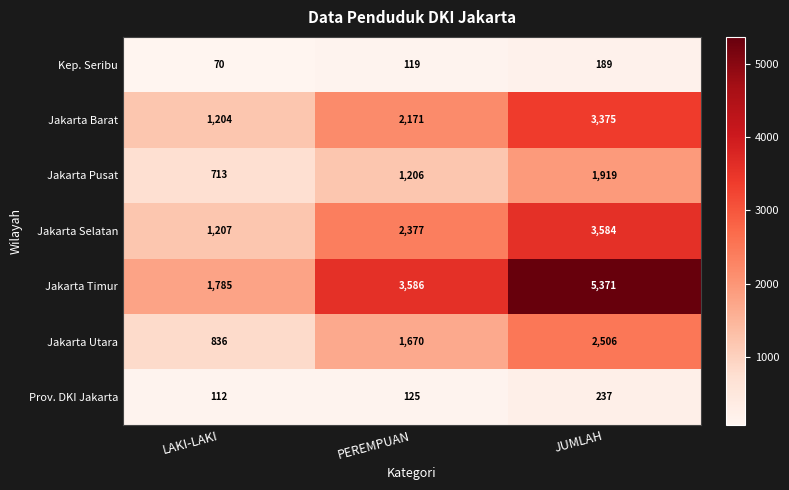

How many categories are shown in the chart?

3